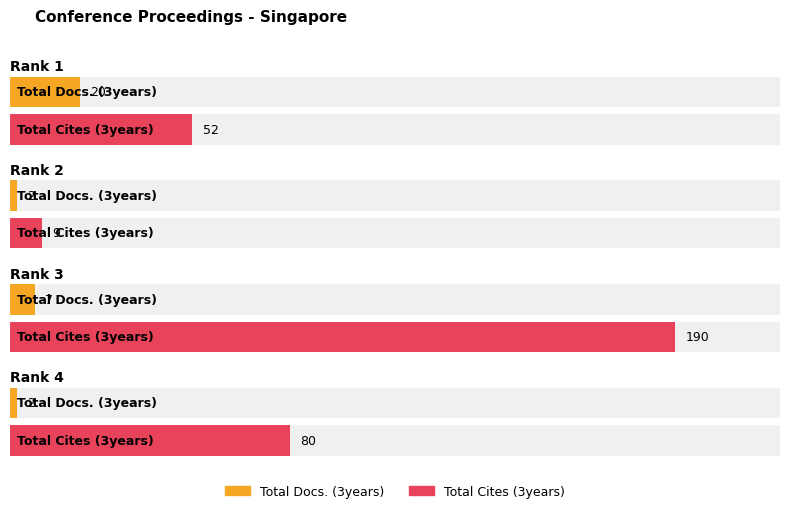

True or false: Total Cites (3years) has a value of 52 at Rank 1.

True